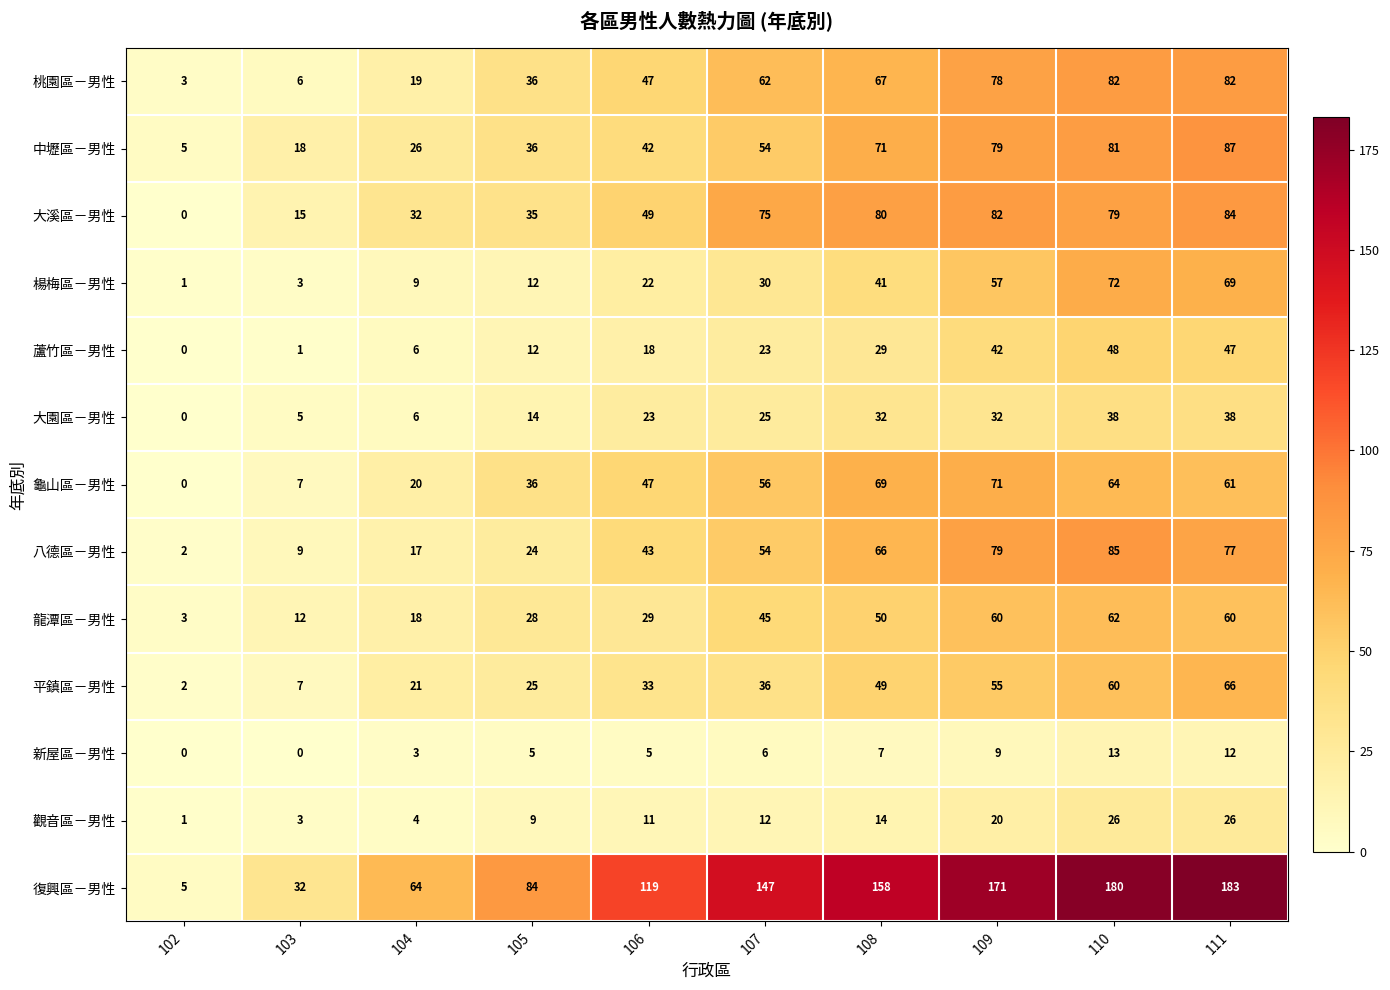

What is the average value of the 楊梅區－男性 series?

32